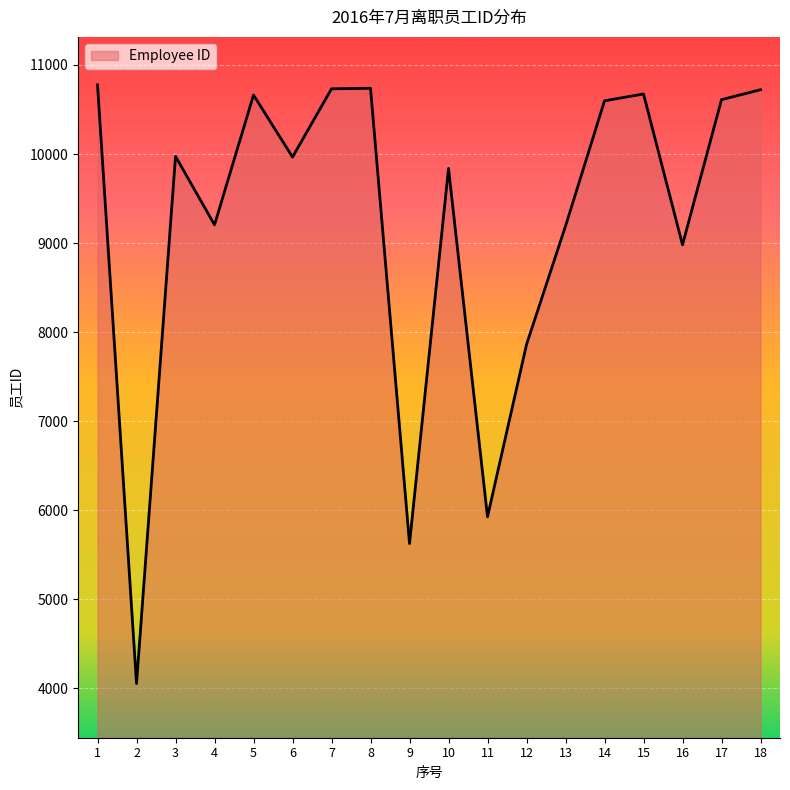

True or false: there are more than 1 points higher than both neighbors.

True